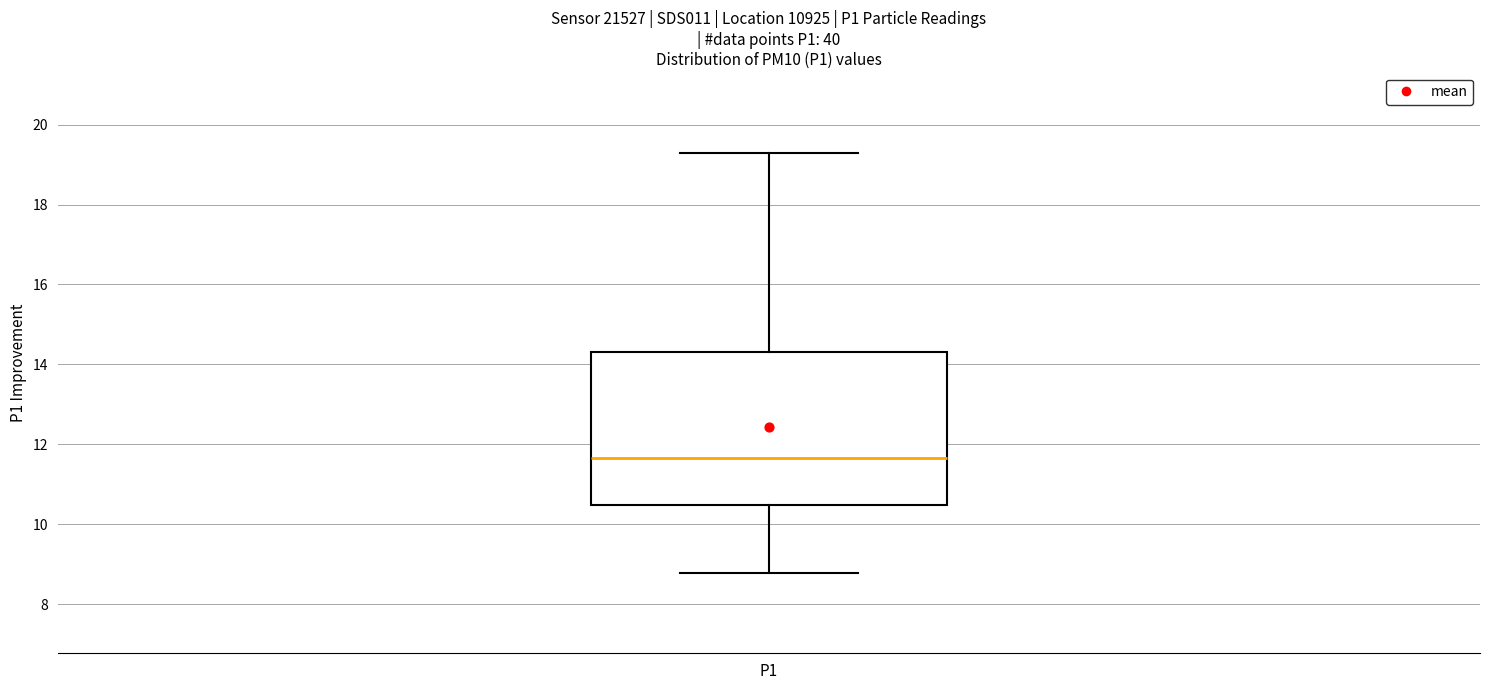

Read this box plot against the y-axis: the position of the median line, the range covered by the box, and the ends of both whiskers. The values are not printed on the chart, so give them approximately, as read against the axis.

median 11.6, box 10.4 to 14.4, whiskers 8.8 to 19.4